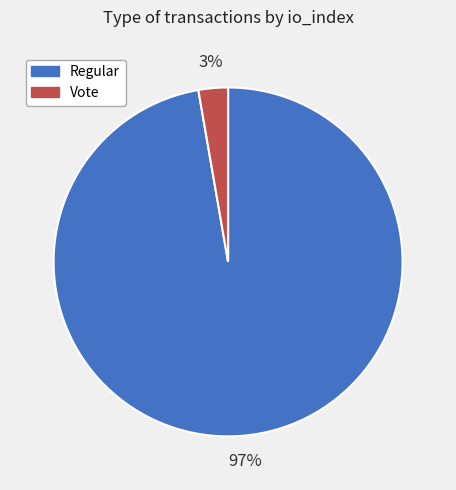

Combined, do Vote and Regular account for over 50%?

Yes